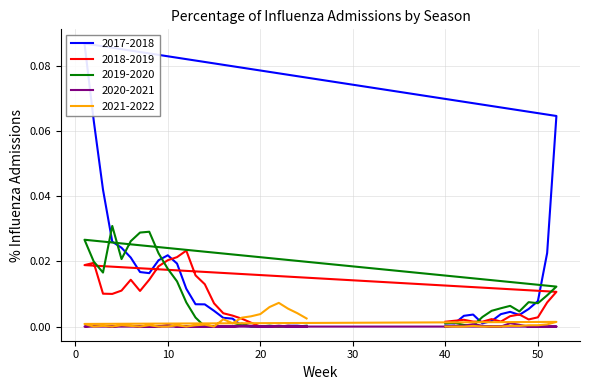

How many intersections are there between 2018-2019 and 2017-2018?

6